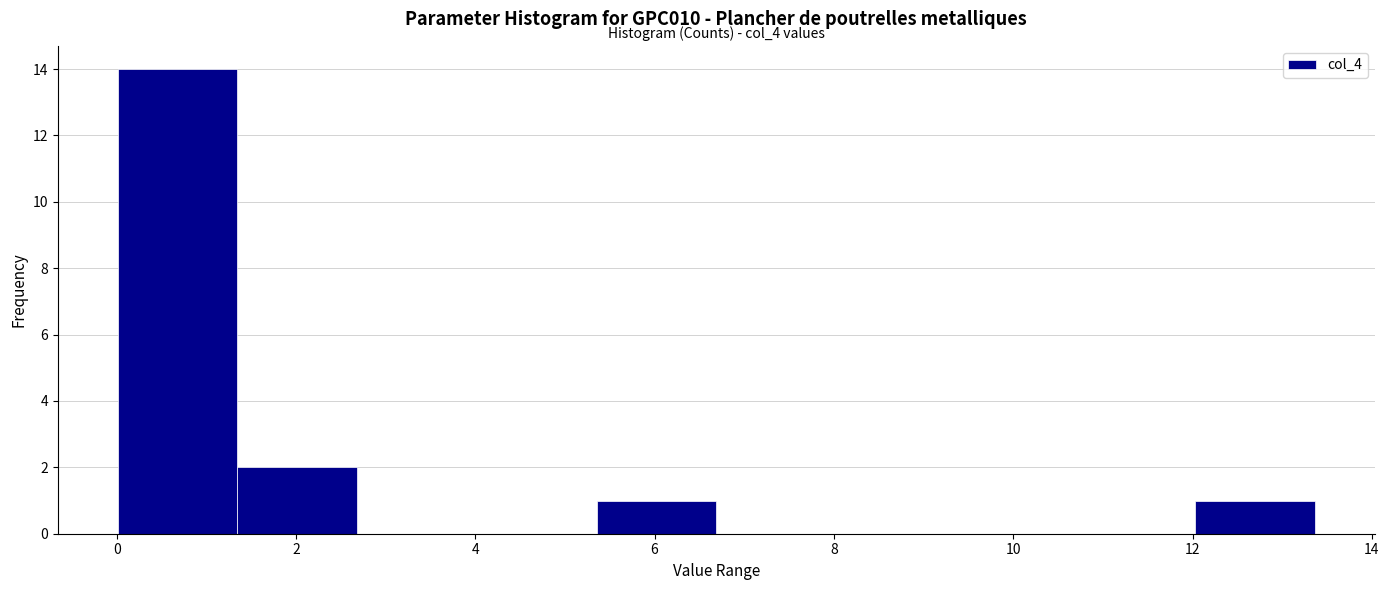

Over which range of the x-axis is the bar tallest?

0.0 to 1.4